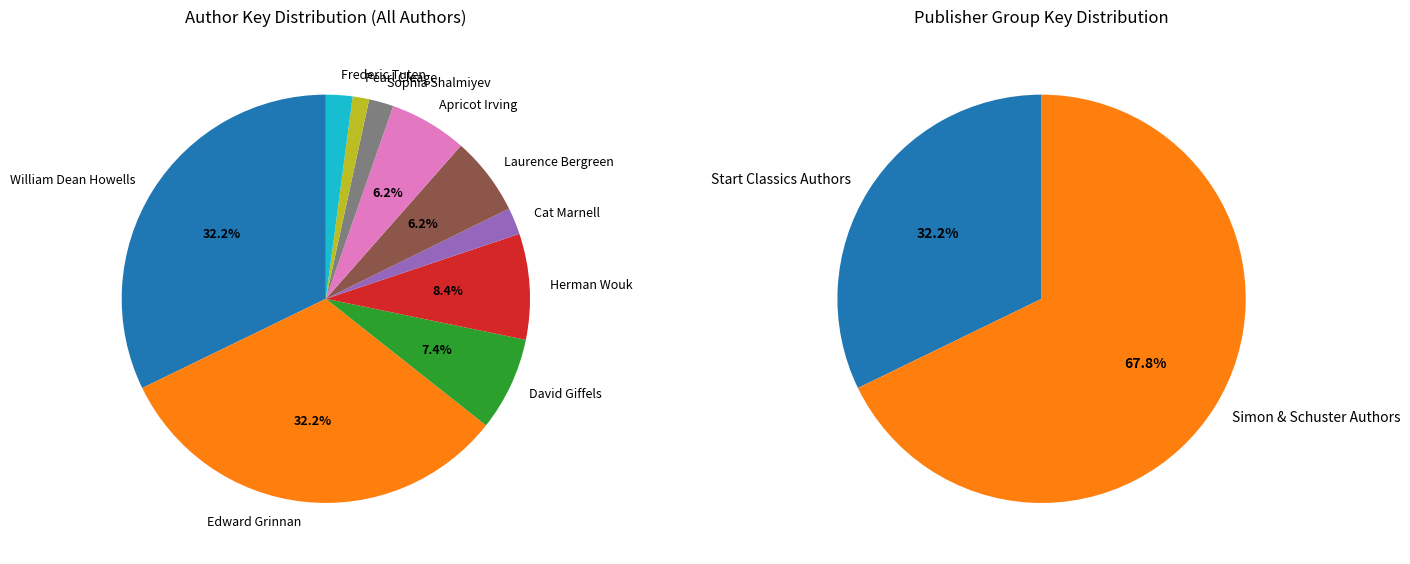

Is there any slice that represents more than half of the pie?

No